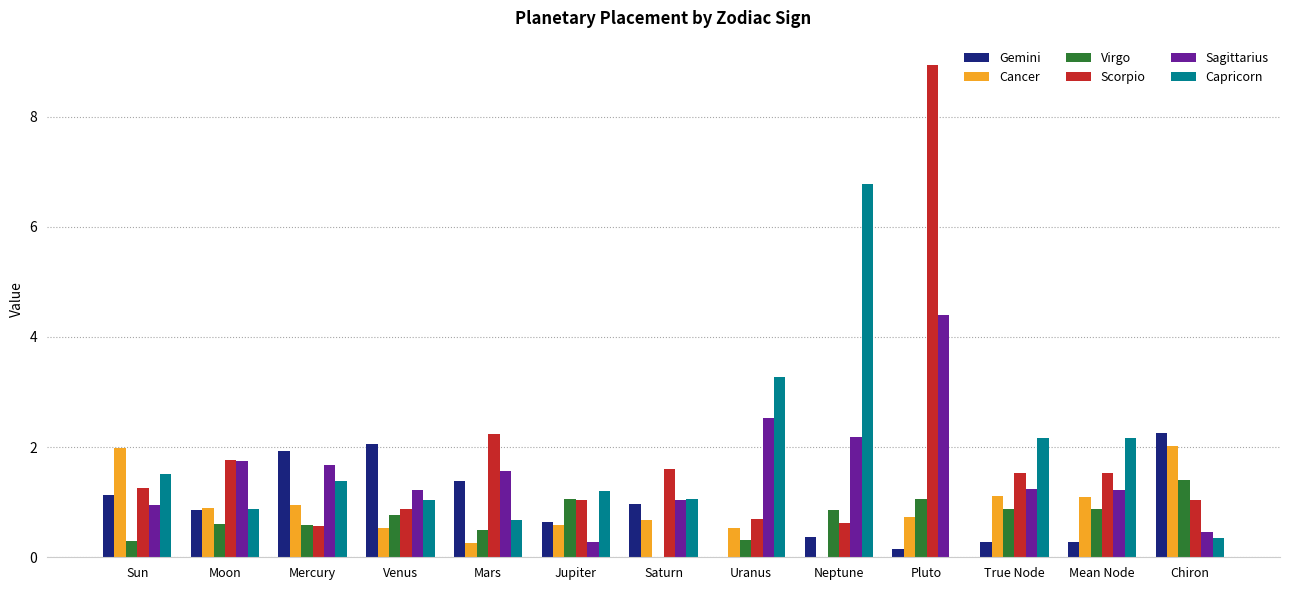

Are the bars horizontal?

No